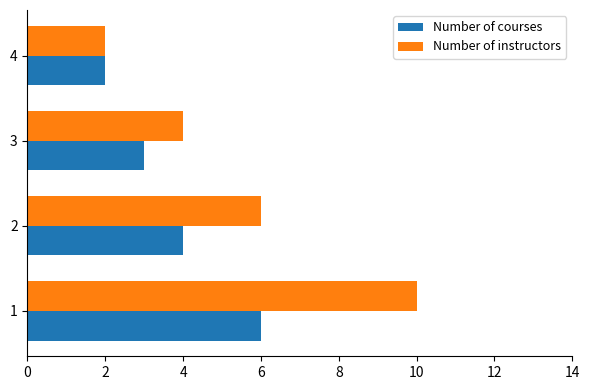

What is the spread (max minus min) of values at 4?

0